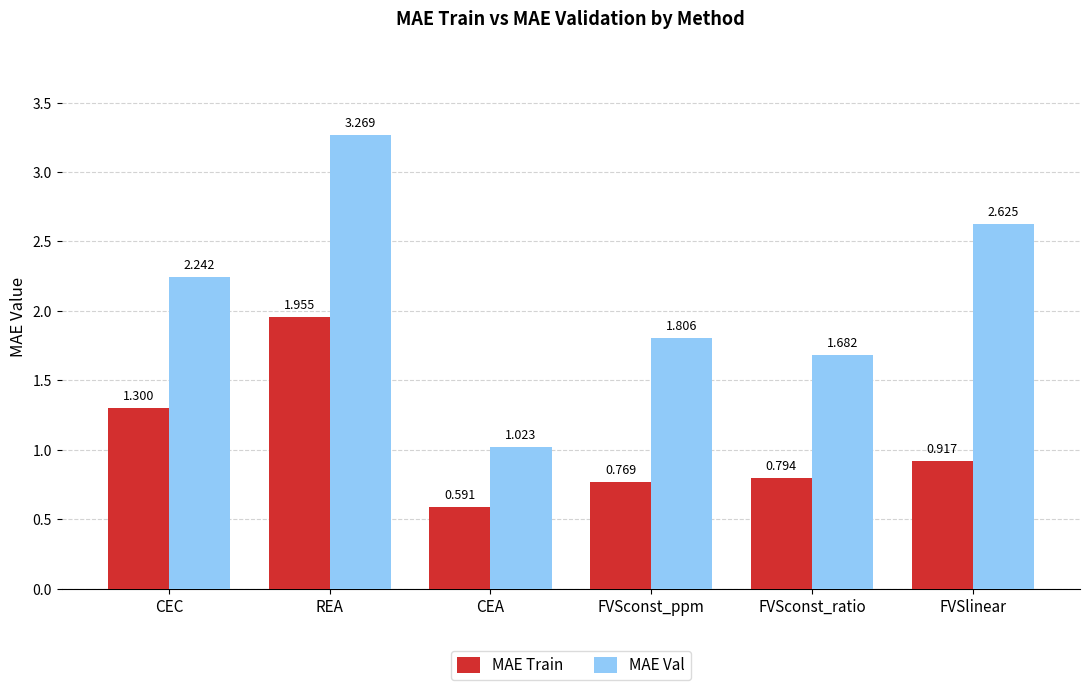

Which category has the lowest value in the MAE Train series?

CEA